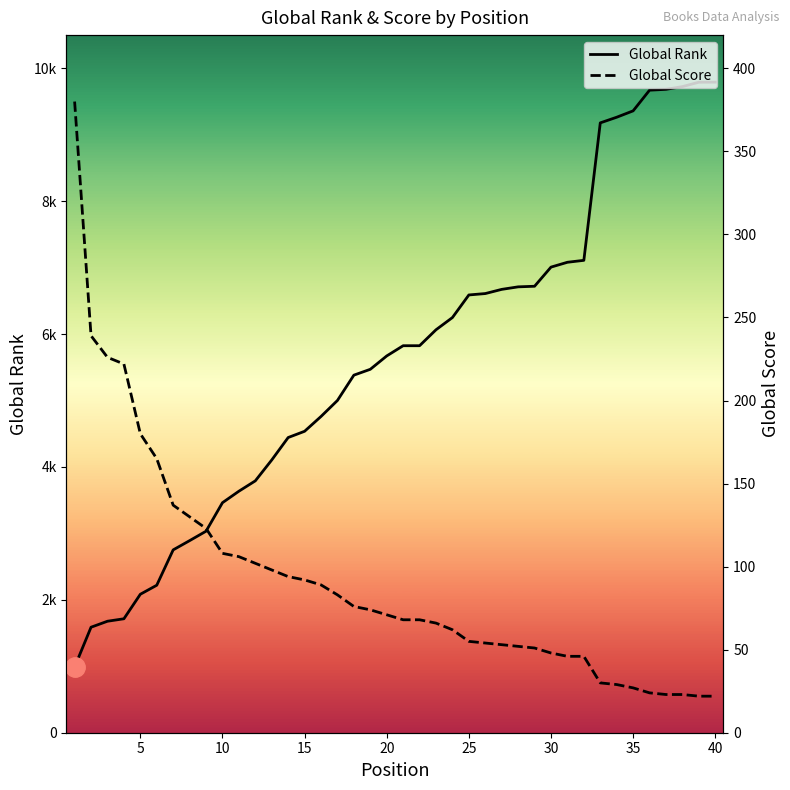

What is the value of the Global Rank point at the 28th from the left?

6711